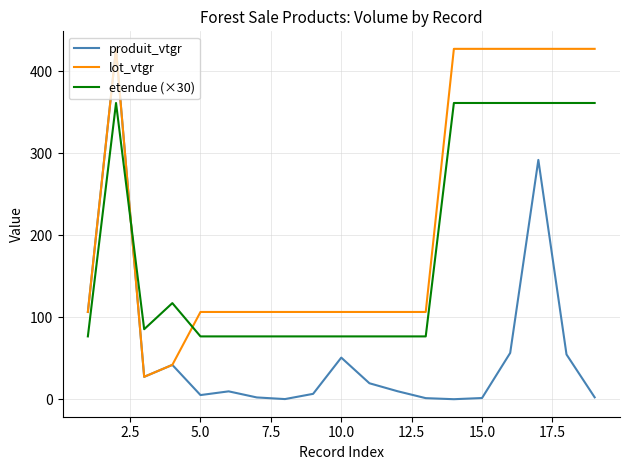

Which series has the largest total across all categories?

lot_vtgr